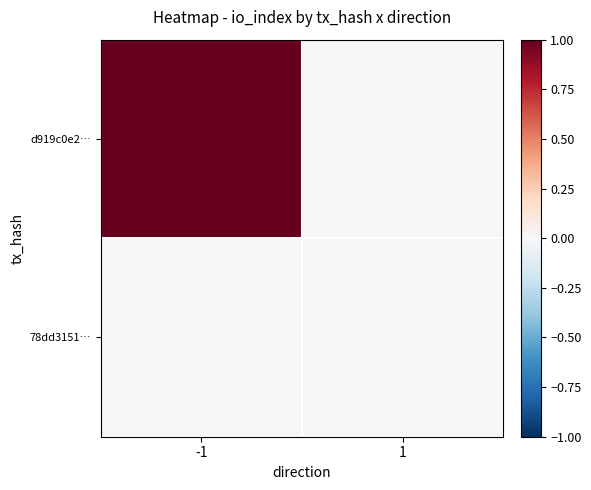

At which category is the sum across all series the highest?

-1